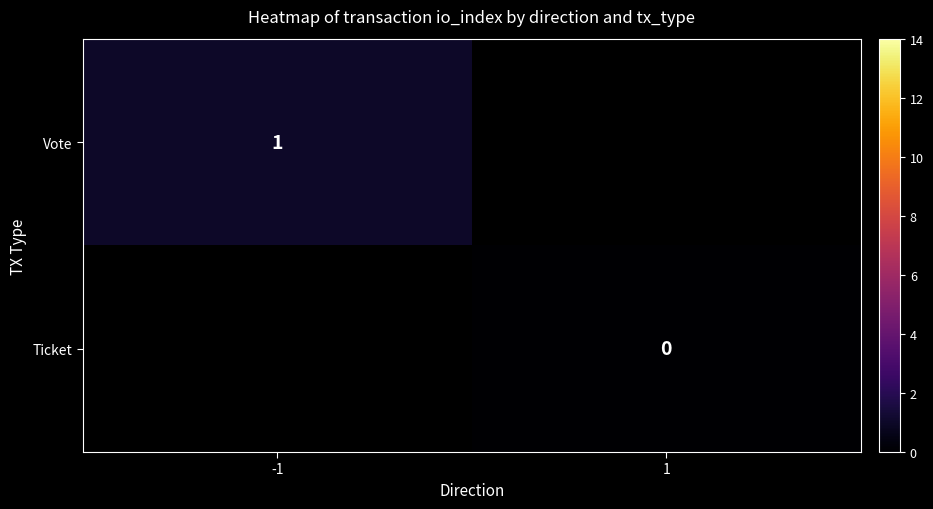

True or false: Vote has a value of 2 at -1.

False